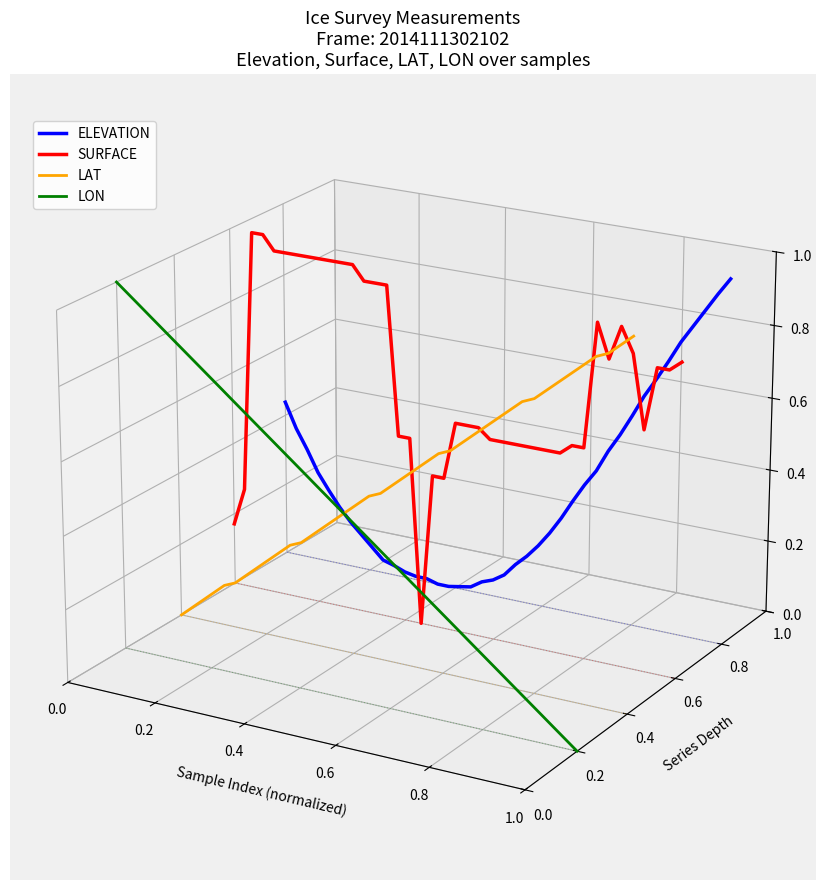

Rank the series at 0.6 from lowest to highest value.

LAT, ELEVATION, LON, SURFACE